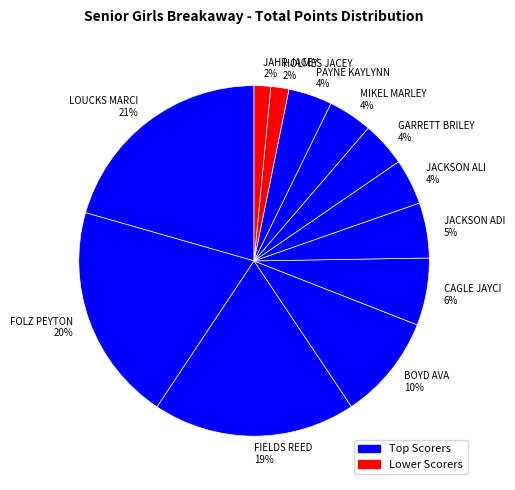

How many slices are in this pie chart?

12